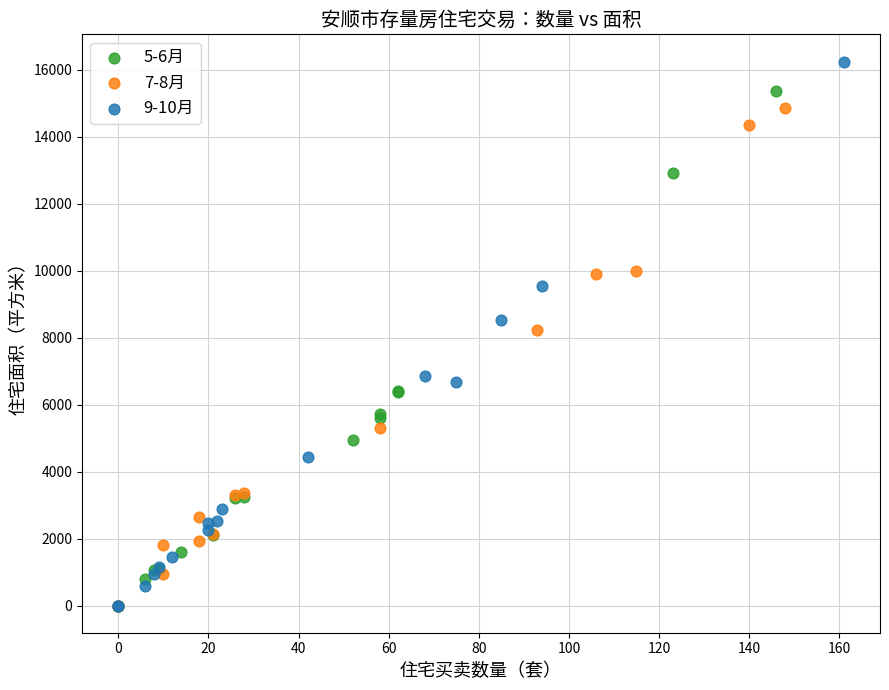

Which series has the largest Y range (max minus min)?

9-10月